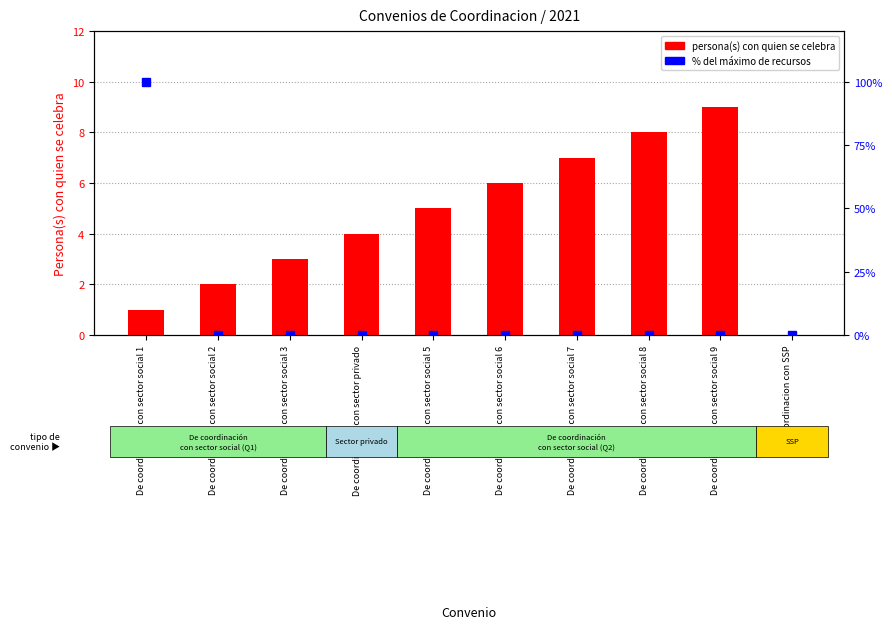

Is it true that % del max de recursos equals -44 at De coordinacion con sector social 7?

False